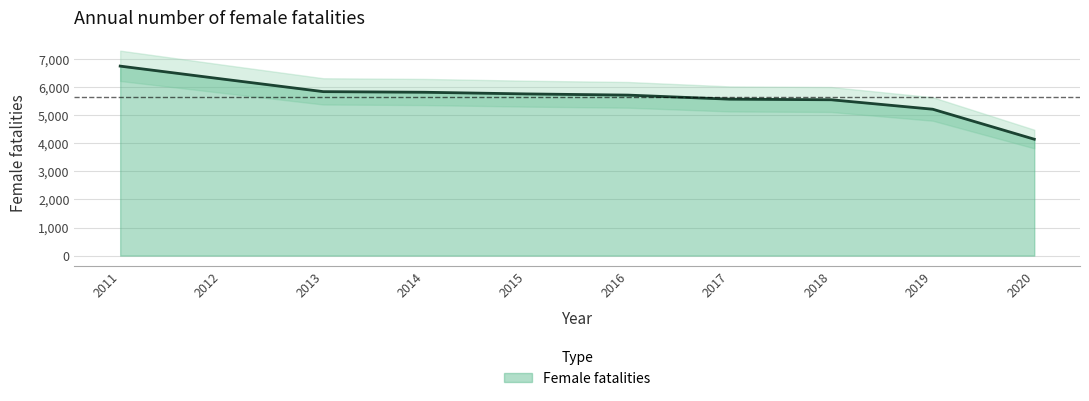

What is the value of the 5th point from the left?

5757